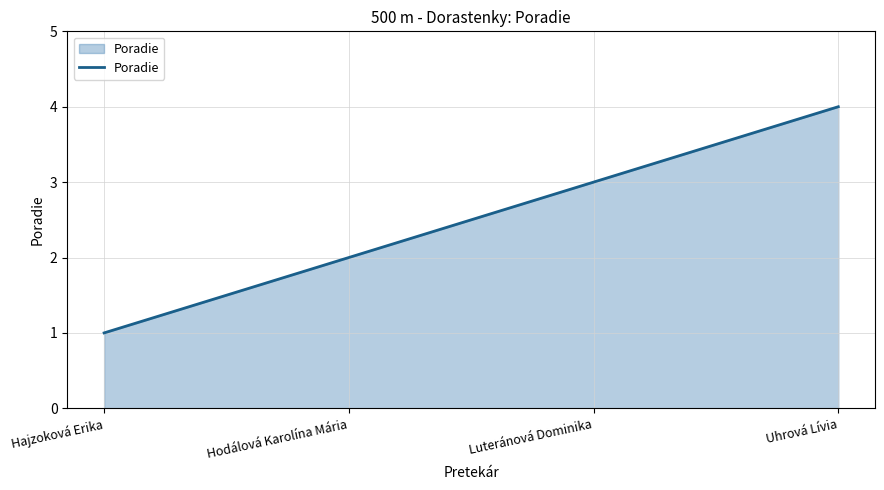

How many categories are shown in the chart?

4